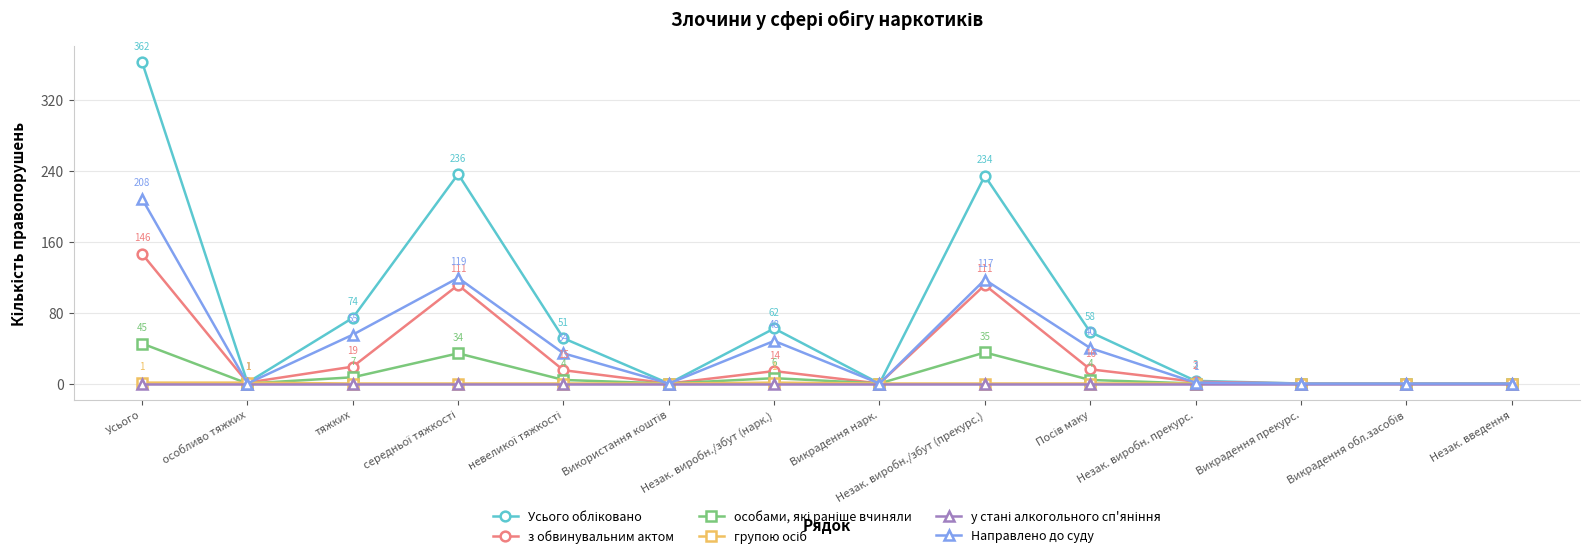

How many data points does each series have?

14